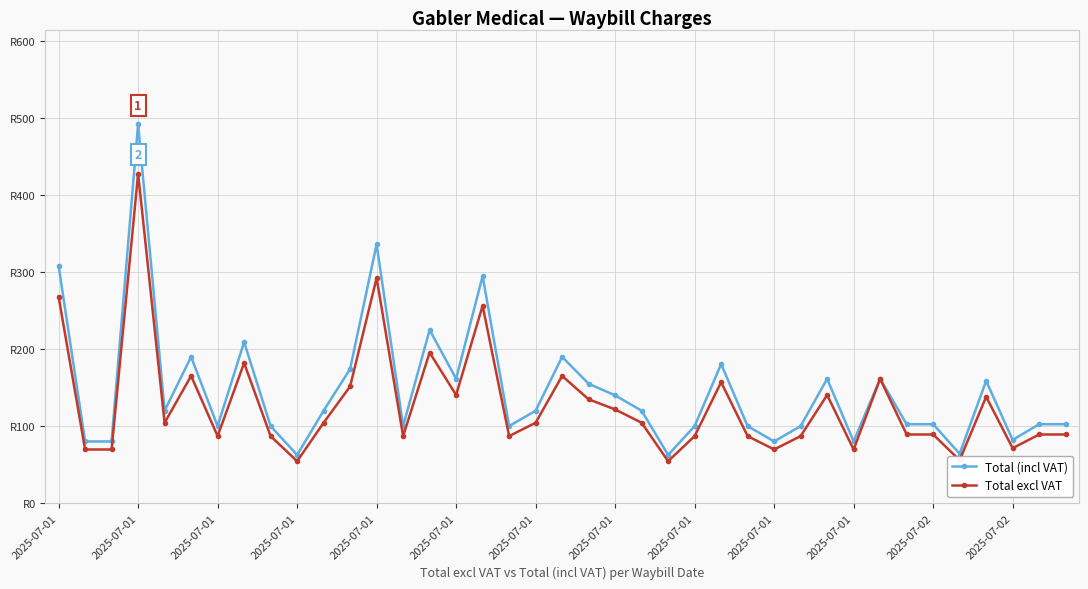

Rank the series by their maximum value, from highest to lowest.

Total (incl VAT), Total excl VAT